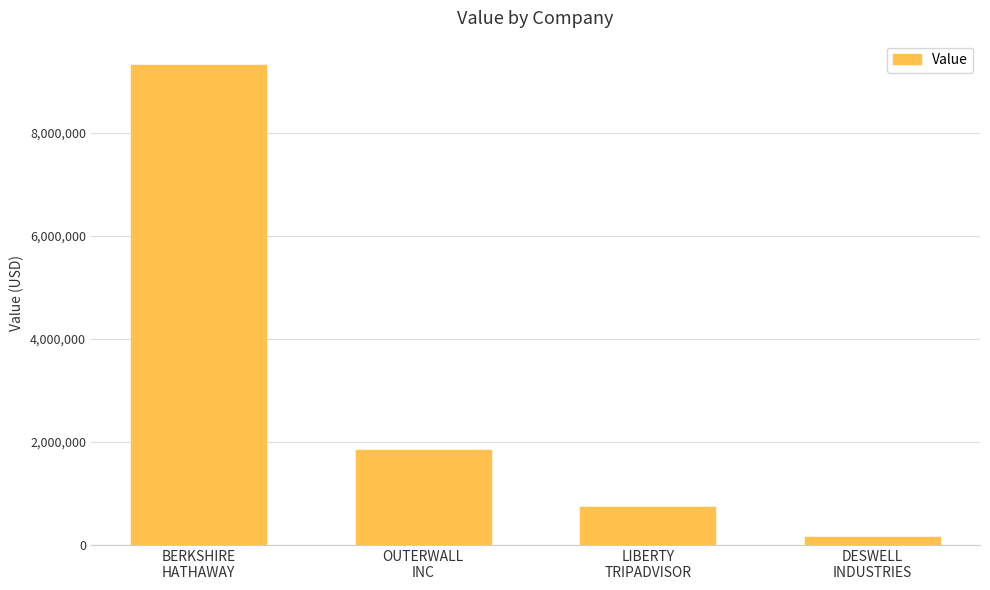

What is the difference between the values at LIBERTY
TRIPADVISOR and DESWELL
INDUSTRIES?

572000